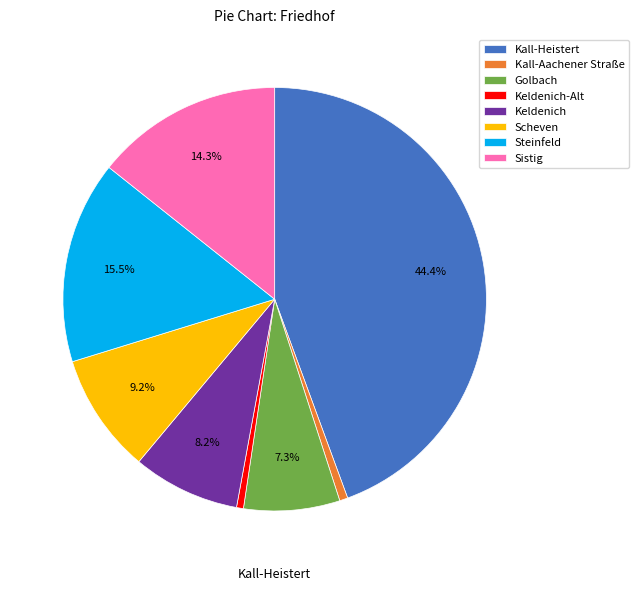

Is there any slice that represents more than half of the pie?

No